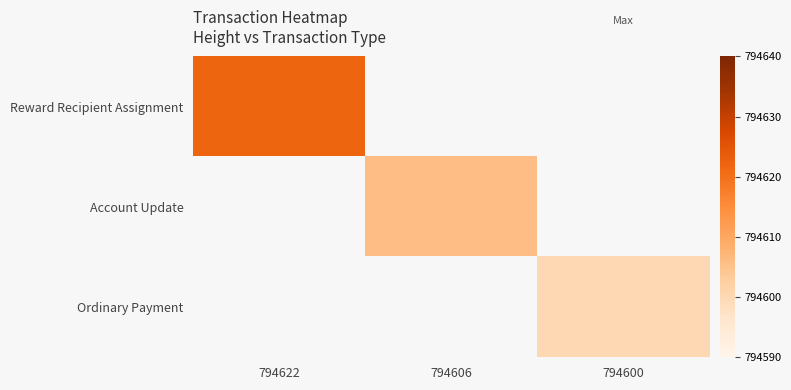

Which series has the largest range (max minus min)?

Reward Recipient Assignment